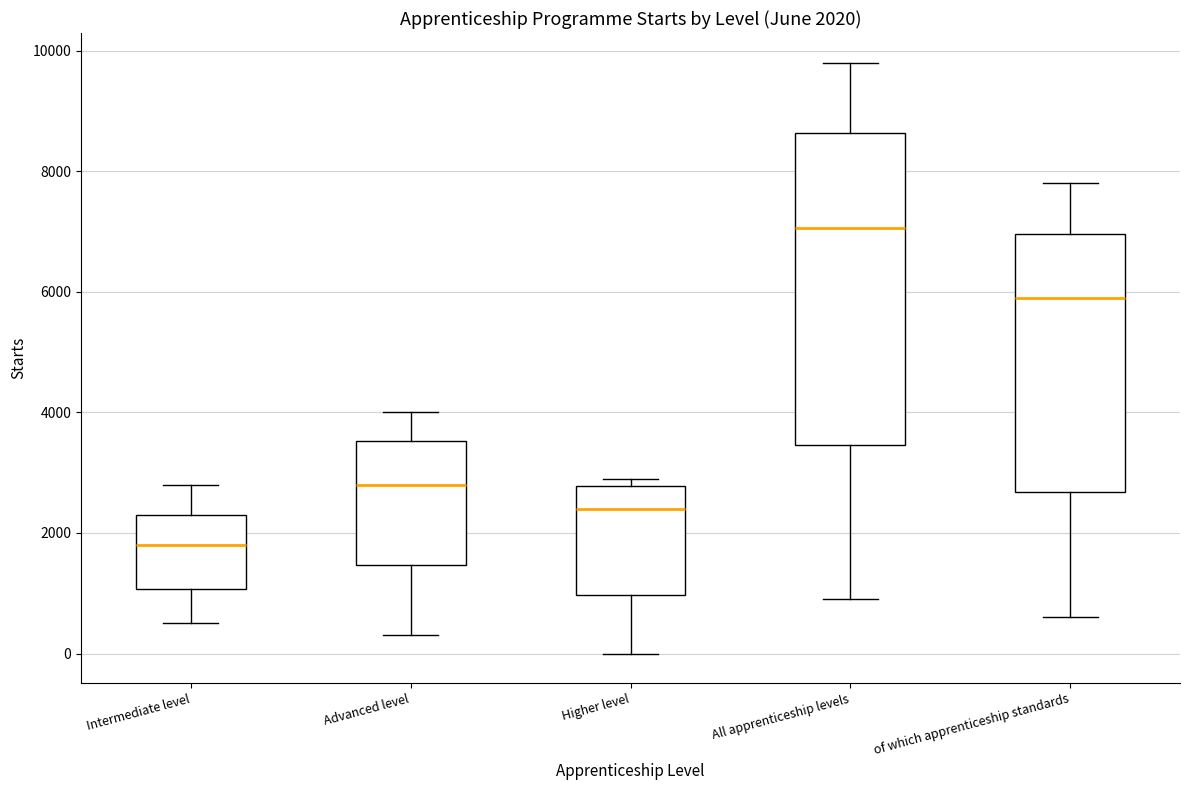

Which box has the lowest median line?

Intermediate level